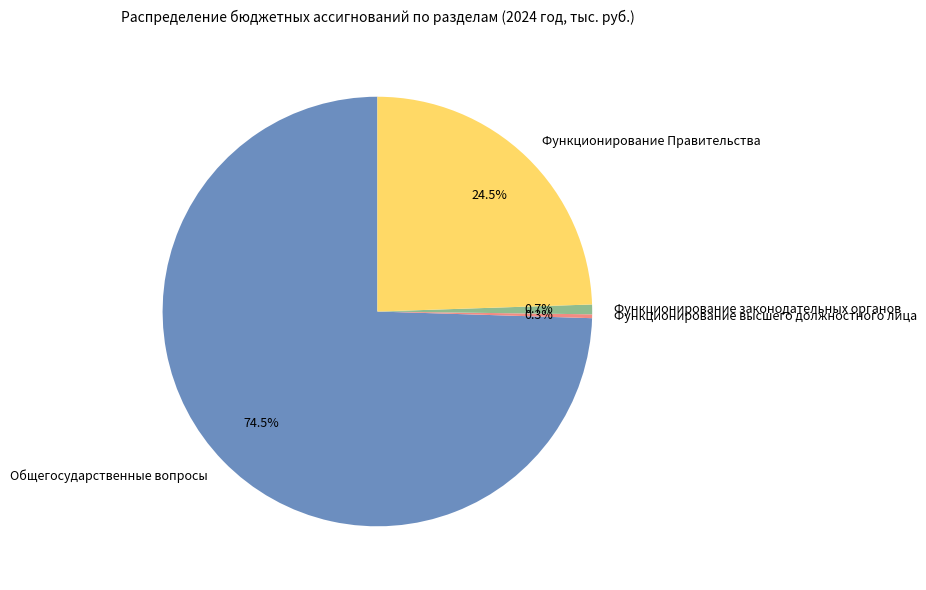

What is the ratio of the value at Функционирование Правительства to the value at Функционирование законодательных органов?

33.5